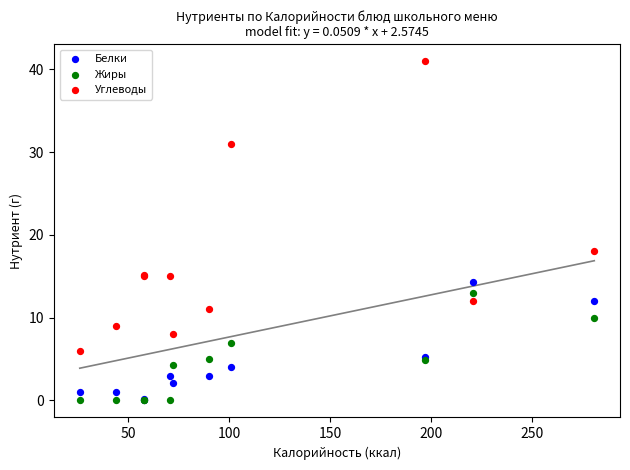

In the Углеводы series, what Y value is closest to 23?

18.0